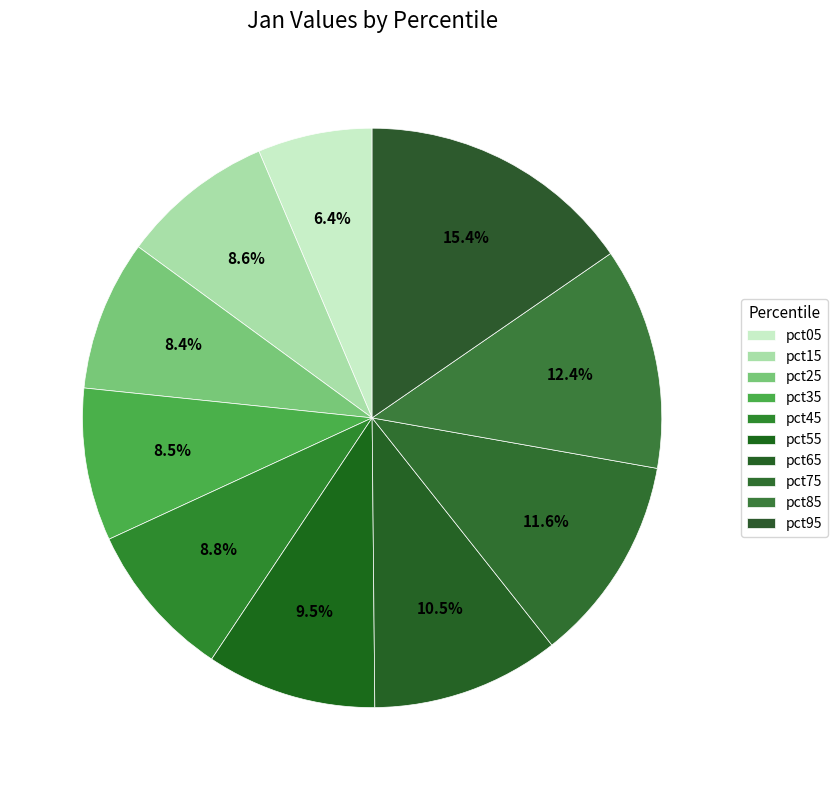

Which category has the biggest portion of the pie?

pct95